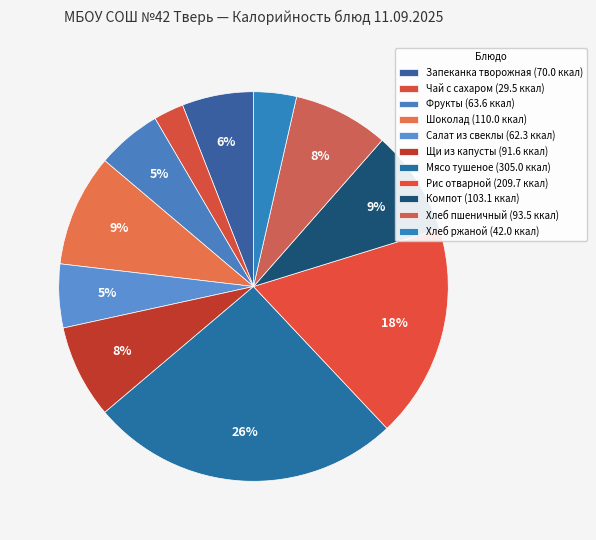

How many segments does this pie chart have?

11